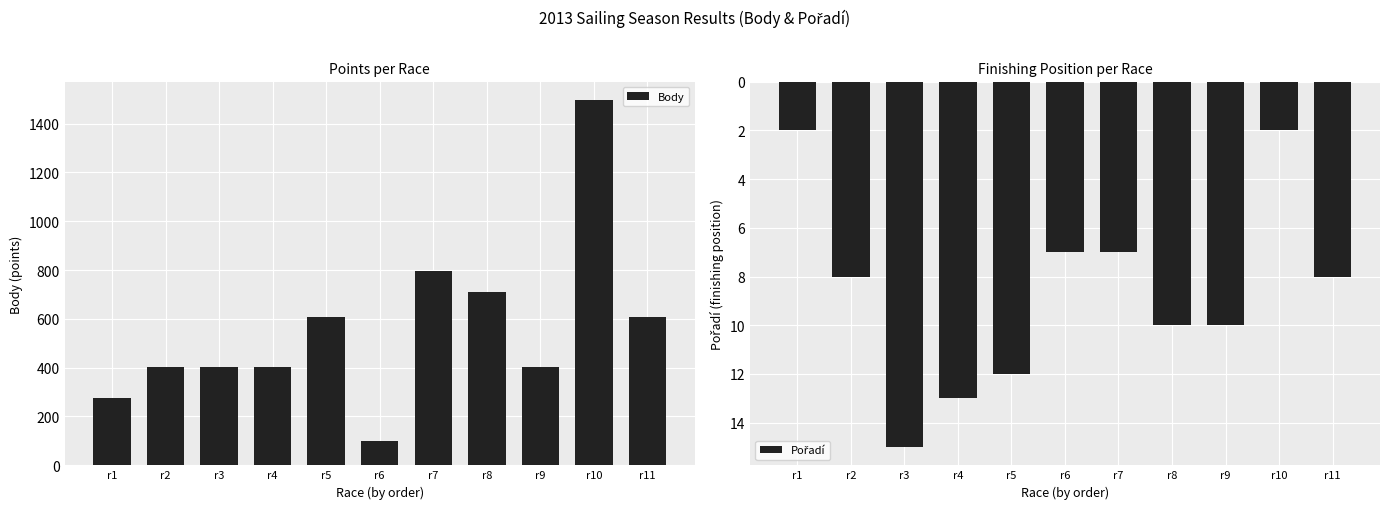

Read the Body value at r6, to the nearest 50.

100